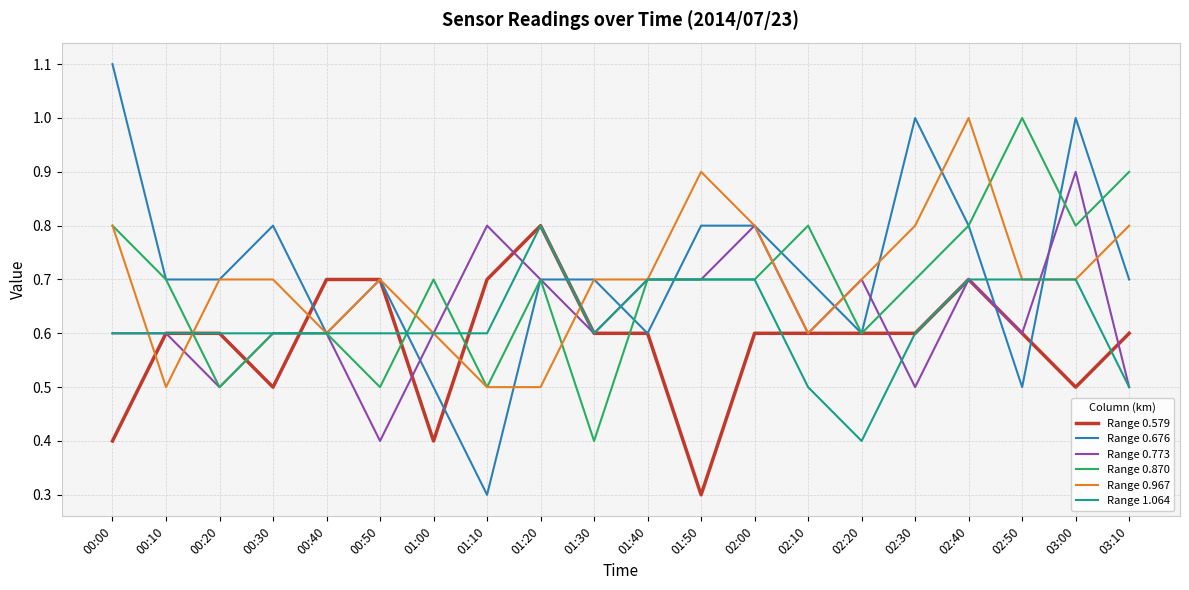

Read the Range 0.676 value at 00:20.

0.7